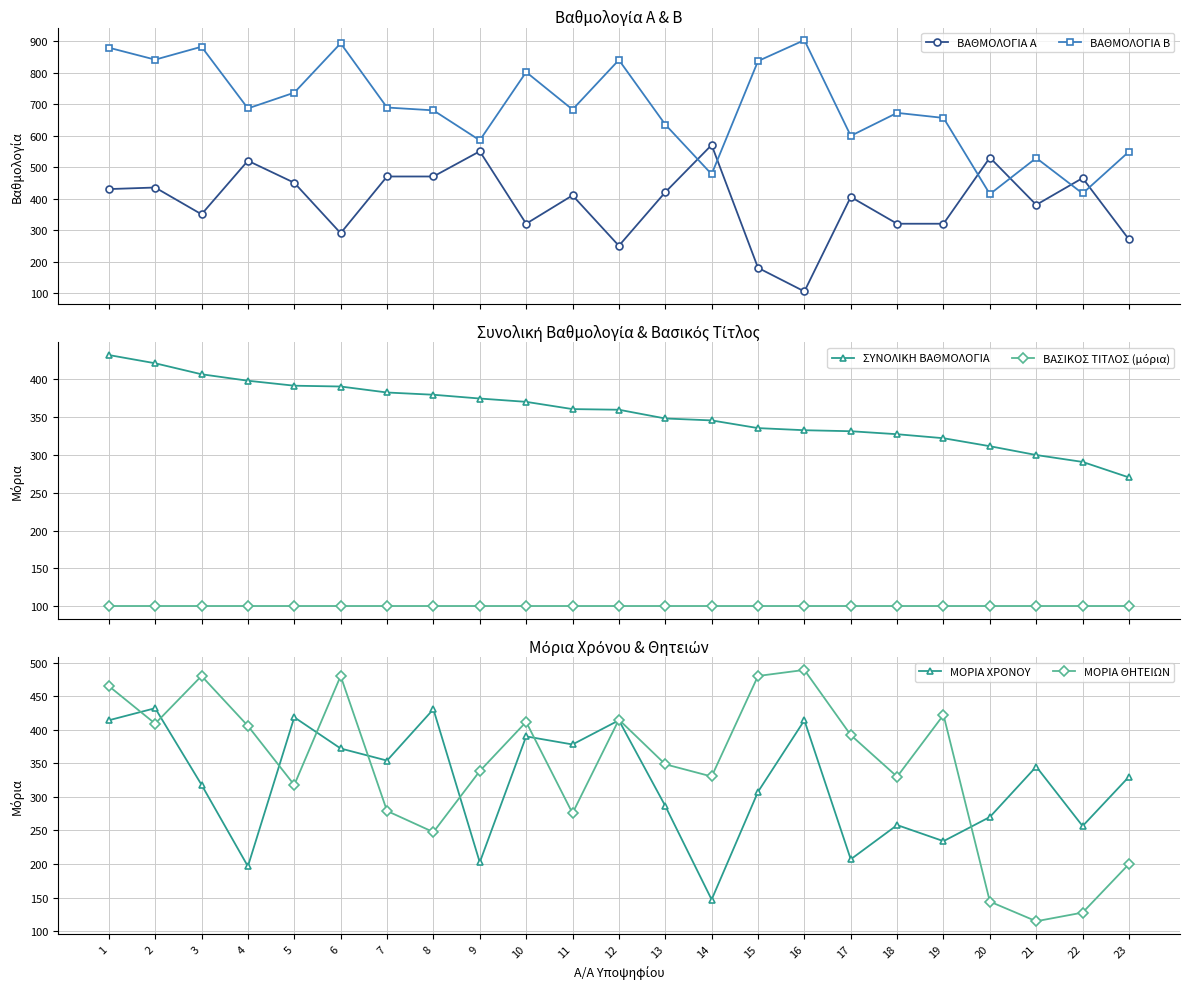

What are all the series names shown in the legend?

ΒΑΘΜΟΛΟΓΙΑ Α, ΒΑΘΜΟΛΟΓΙΑ Β, ΣΥΝΟΛΙΚΗ ΒΑΘΜΟΛΟΓΙΑ, ΒΑΣΙΚΟΣ ΤΙΤΛΟΣ (μόρια), ΜΟΡΙΑ ΧΡΟΝΟΥ, ΜΟΡΙΑ ΘΗΤΕΙΩΝ